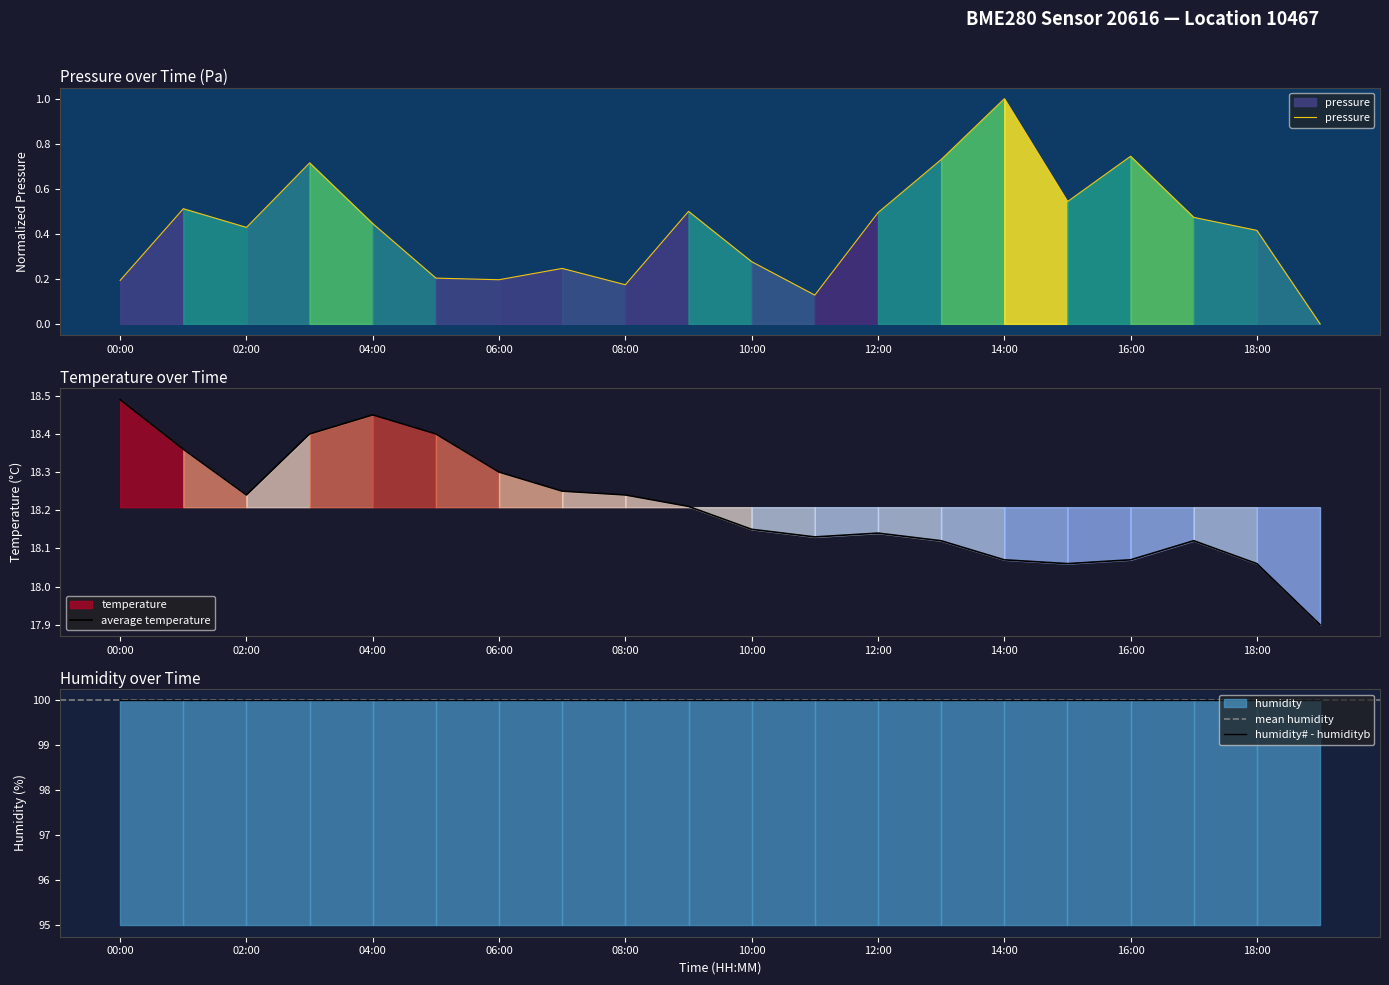

The temperature series shows 10.2 at 11:00. True or false?

False